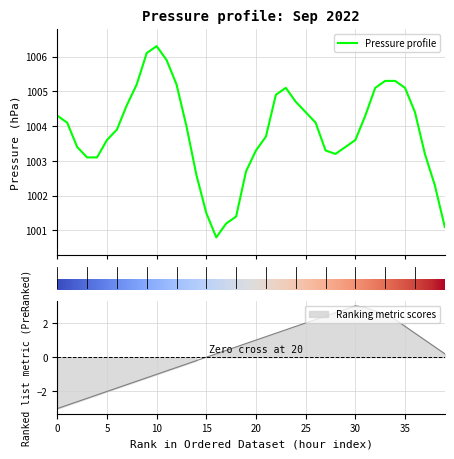

Which category has the lowest value across all series?

2022-09-01 16:00